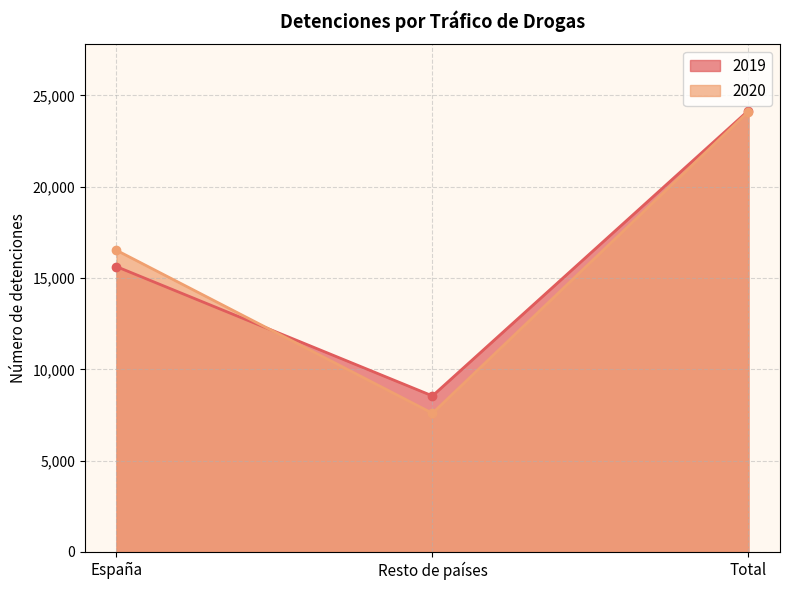

What is the sum of all 2019 values?

48342